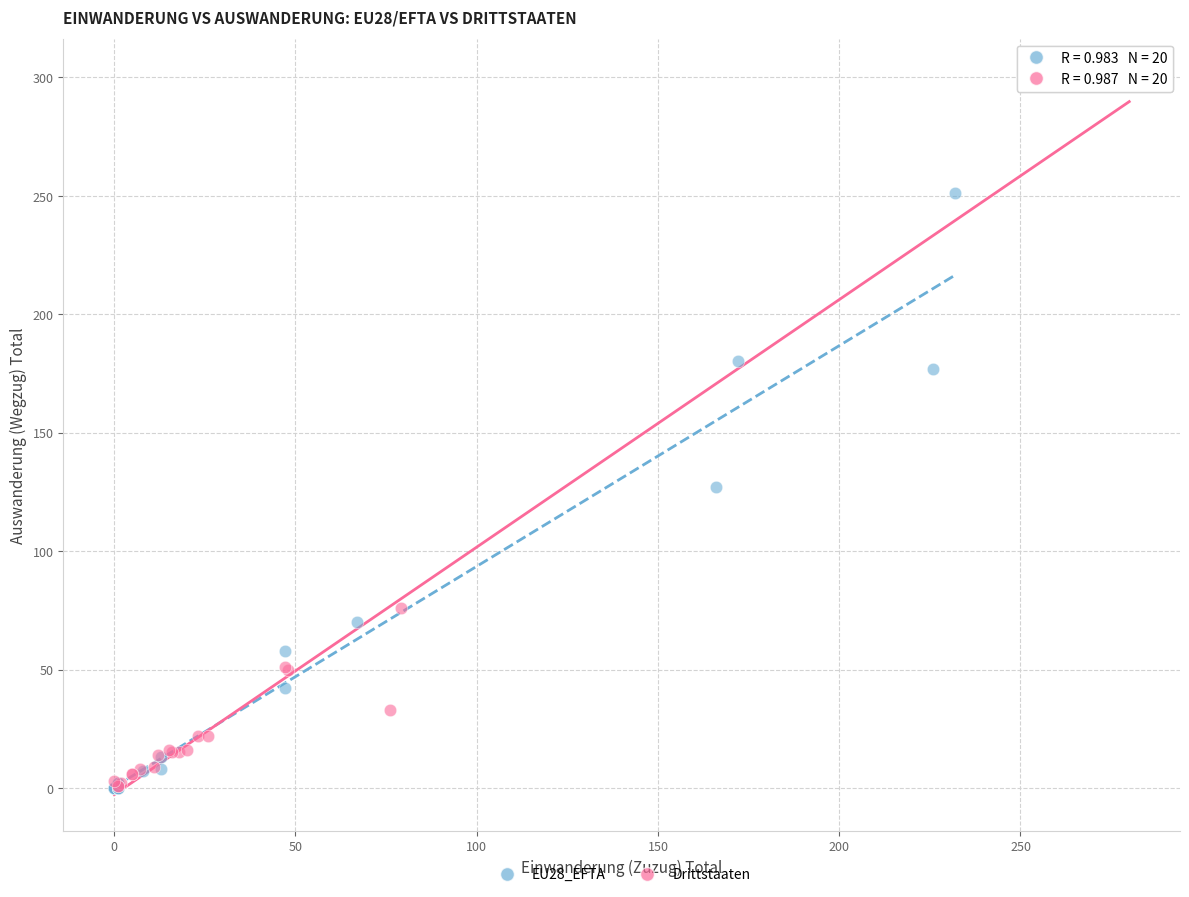

Which series reaches the maximum Y coordinate?

Drittstaaten